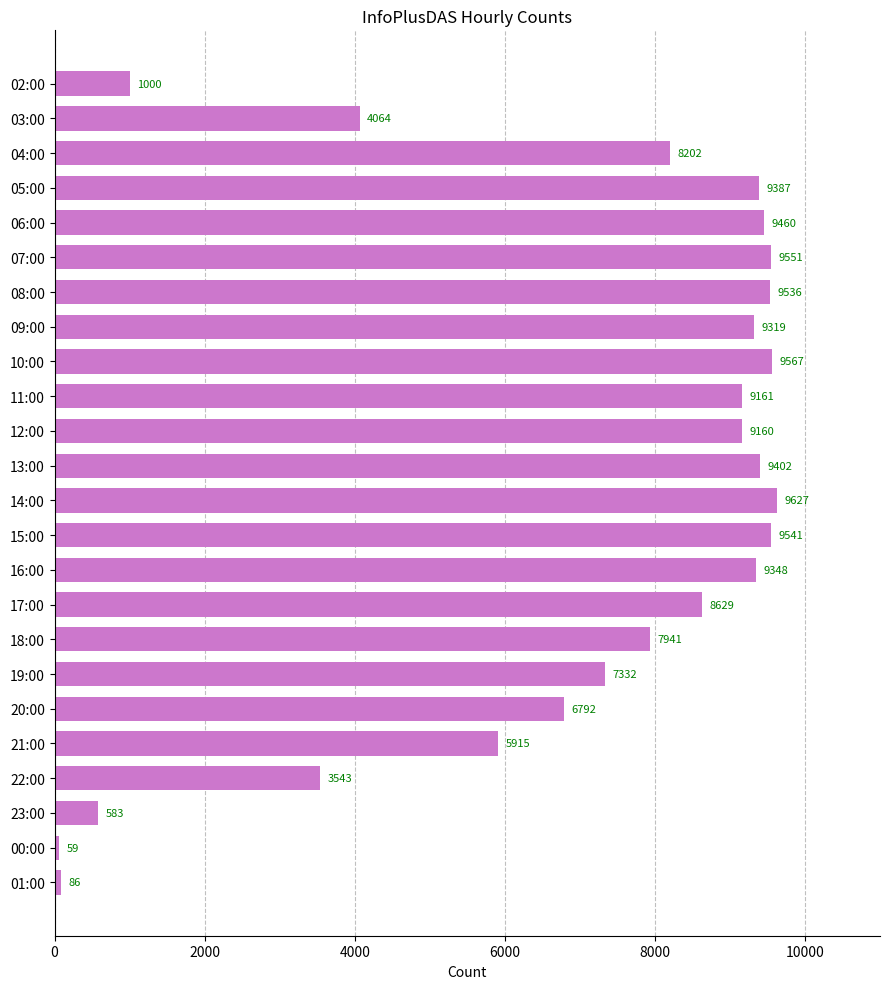

List the labels in order of value, smallest first.

00:00, 01:00, 23:00, 02:00, 22:00, 03:00, 21:00, 20:00, 19:00, 18:00, 04:00, 17:00, 12:00, 11:00, 09:00, 16:00, 05:00, 13:00, 06:00, 08:00, 15:00, 07:00, 10:00, 14:00